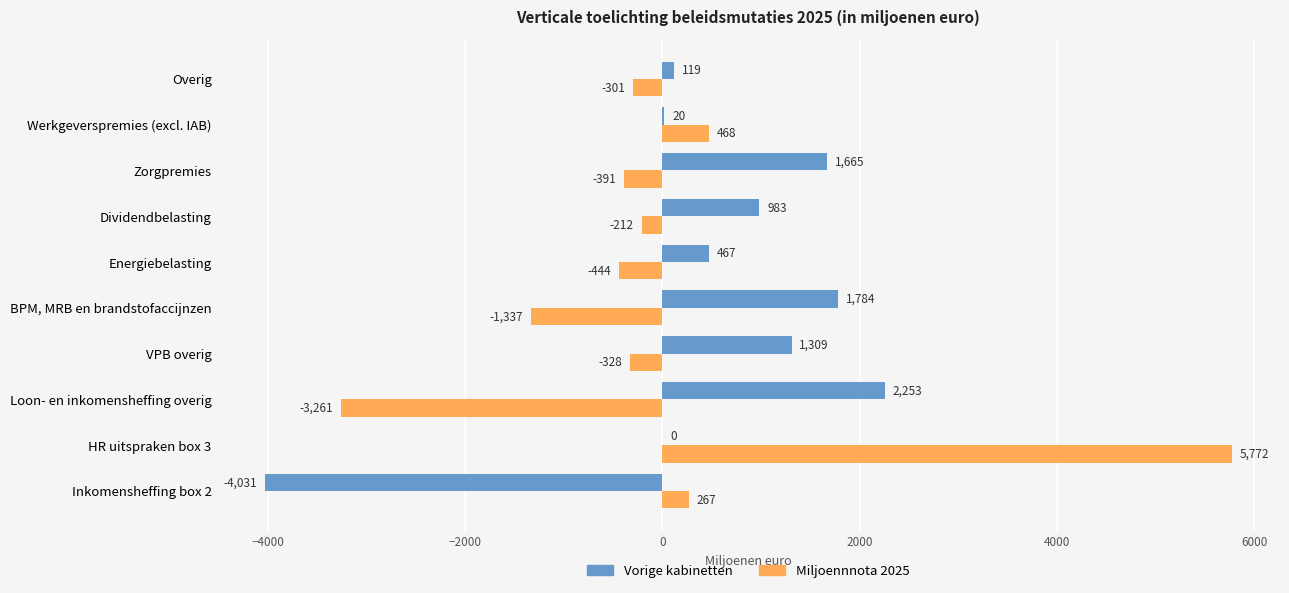

What is the greatest value displayed?

5772